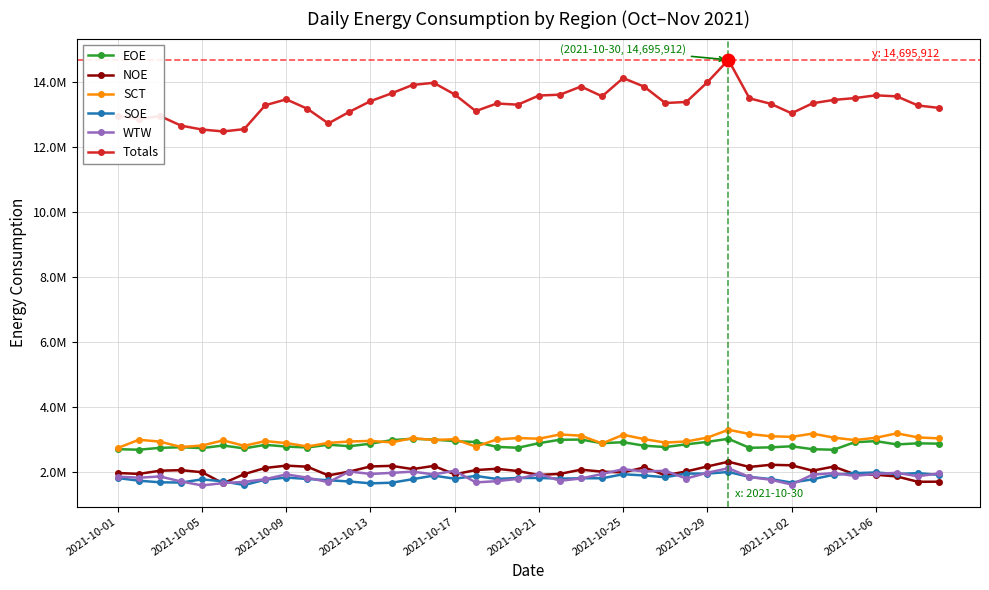

What are all the series names shown in the legend?

EOE, NOE, SCT, SOE, WTW, Totals